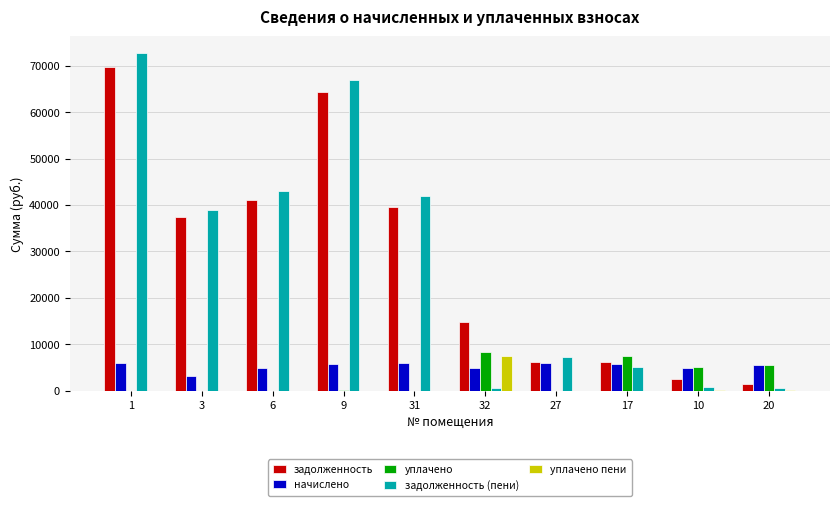

What is the greatest value displayed?

72715.9